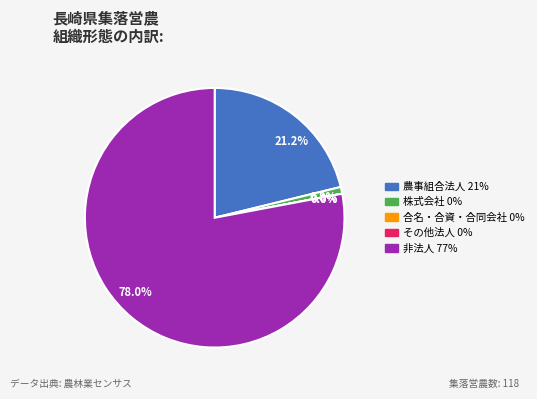

Which slice is the smallest?

合名・合資・合同会社